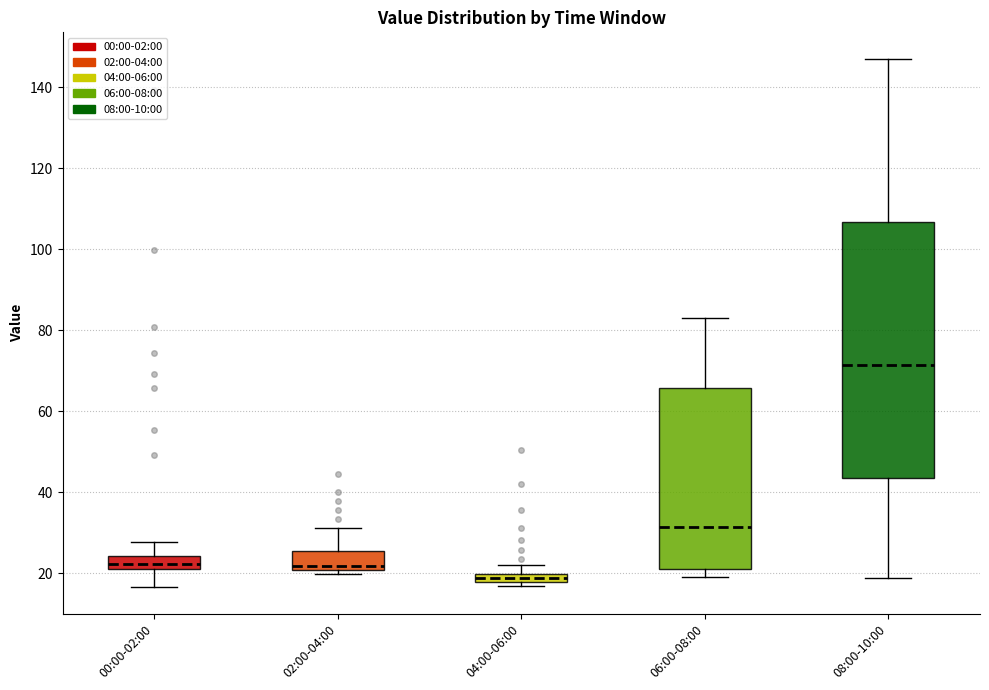

Which box's median line is the lowest?

04:00-06:00